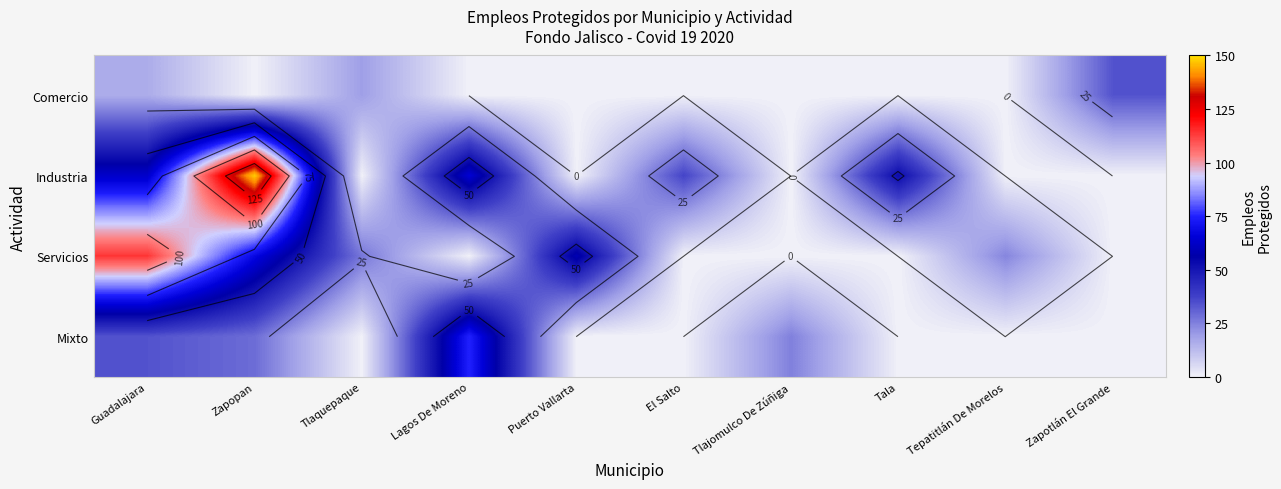

What is the difference between the highest and lowest values at Guadalajara?

98